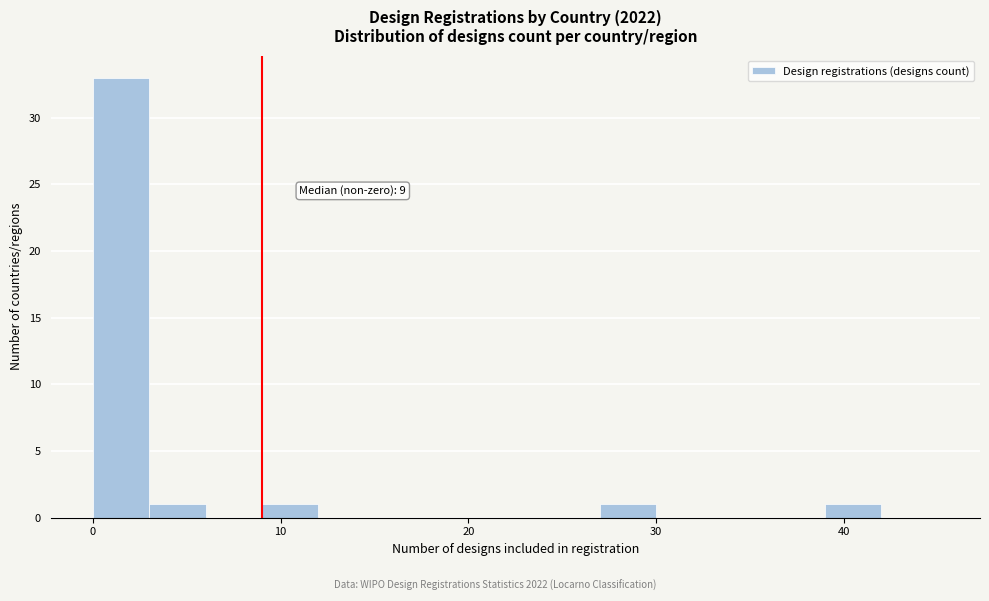

Read against the x-axis, roughly where is the centre of the tallest bar?

2